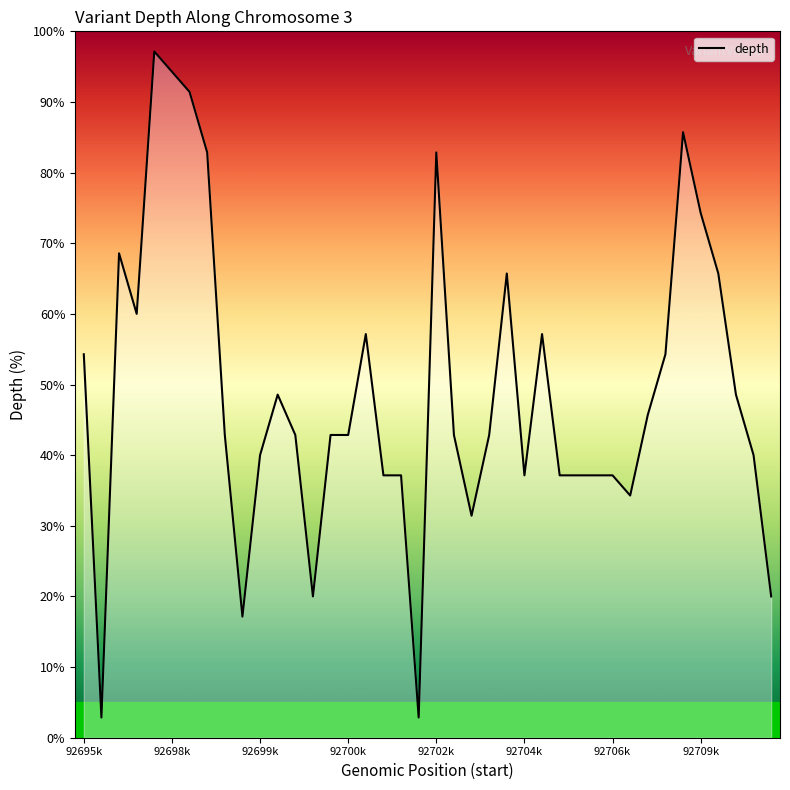

Reading left to right, transcribe all the data shown in this chart.

54.3	2.9	68.6	60.0	97.1	94.3	91.4	82.9	42.9	17.1	40.0	48.6	42.9	20.0	42.9	42.9	57.1	37.1	37.1	2.9	82.9	42.9	31.4	42.9	65.7	37.1	57.1	37.1	37.1	37.1	37.1	34.3	45.7	54.3	85.7	74.3	65.7	48.6	40.0	20.0